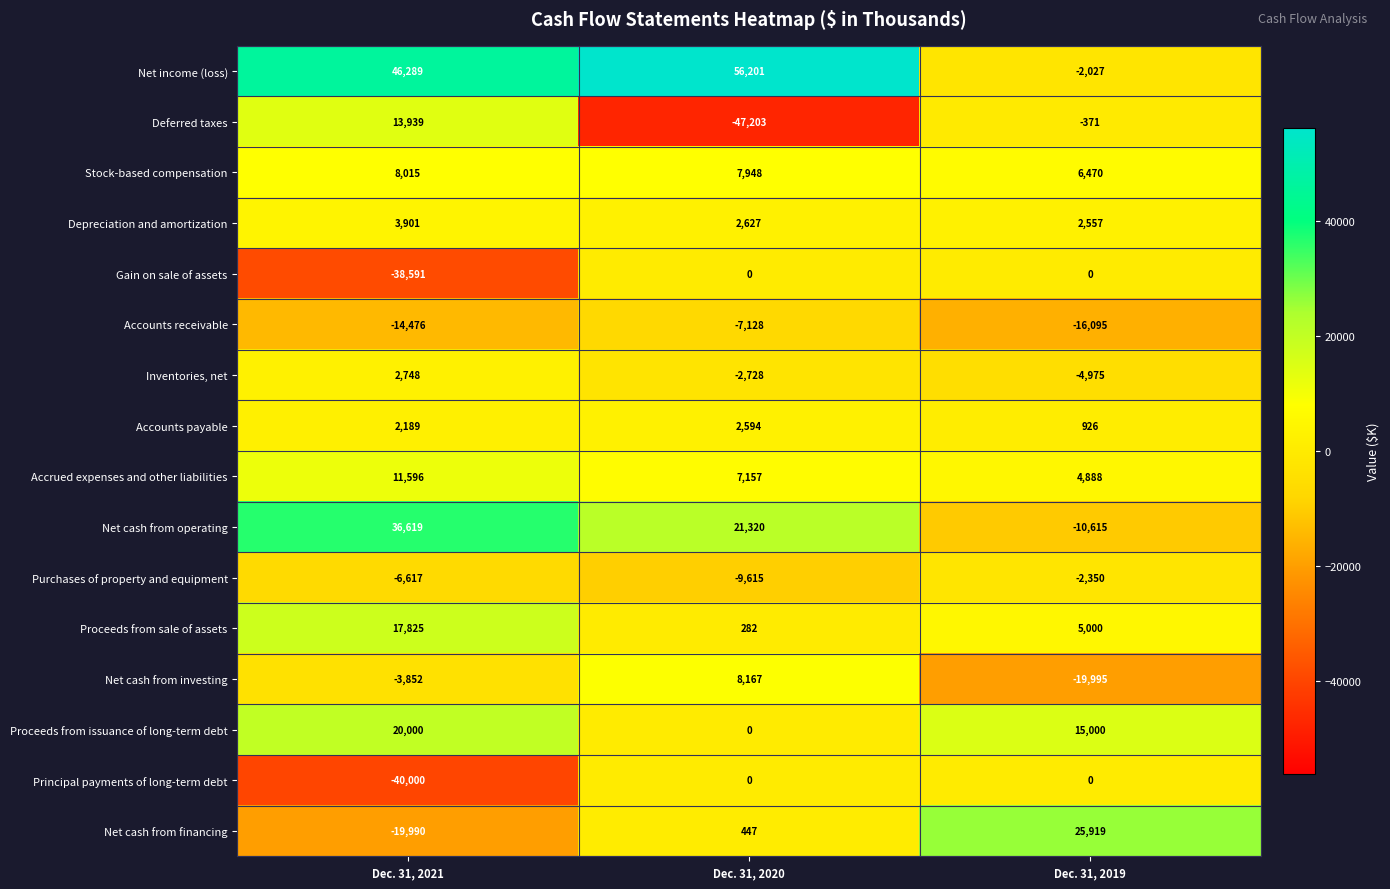

Which series has the largest range (max minus min)?

Deferred taxes